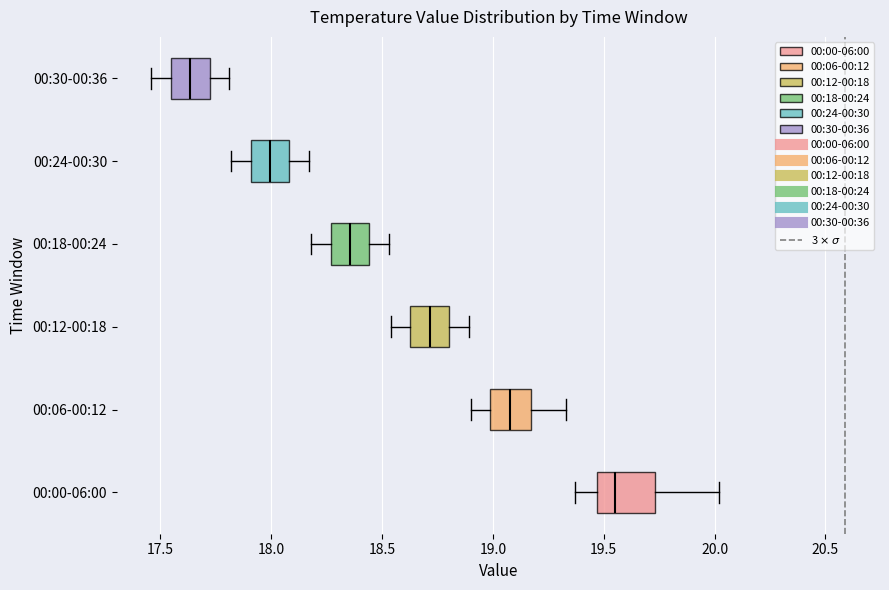

Reading bottom to top, read every box against the x-axis: the position of its median line, the range the box covers, and the ends of its whiskers. The values are not printed on the chart, so give them approximately, as read against the axis.

00:00-06:00: median 19.55, box 19.45 to 19.75, whiskers 19.35 to 20.00
00:06-00:12: median 19.10, box 19.00 to 19.15, whiskers 18.90 to 19.35
00:12-00:18: median 18.70, box 18.65 to 18.80, whiskers 18.55 to 18.90
00:18-00:24: median 18.35, box 18.25 to 18.45, whiskers 18.20 to 18.55
00:24-00:30: median 18.00, box 17.90 to 18.10, whiskers 17.80 to 18.15
00:30-00:36: median 17.65, box 17.55 to 17.70, whiskers 17.45 to 17.80